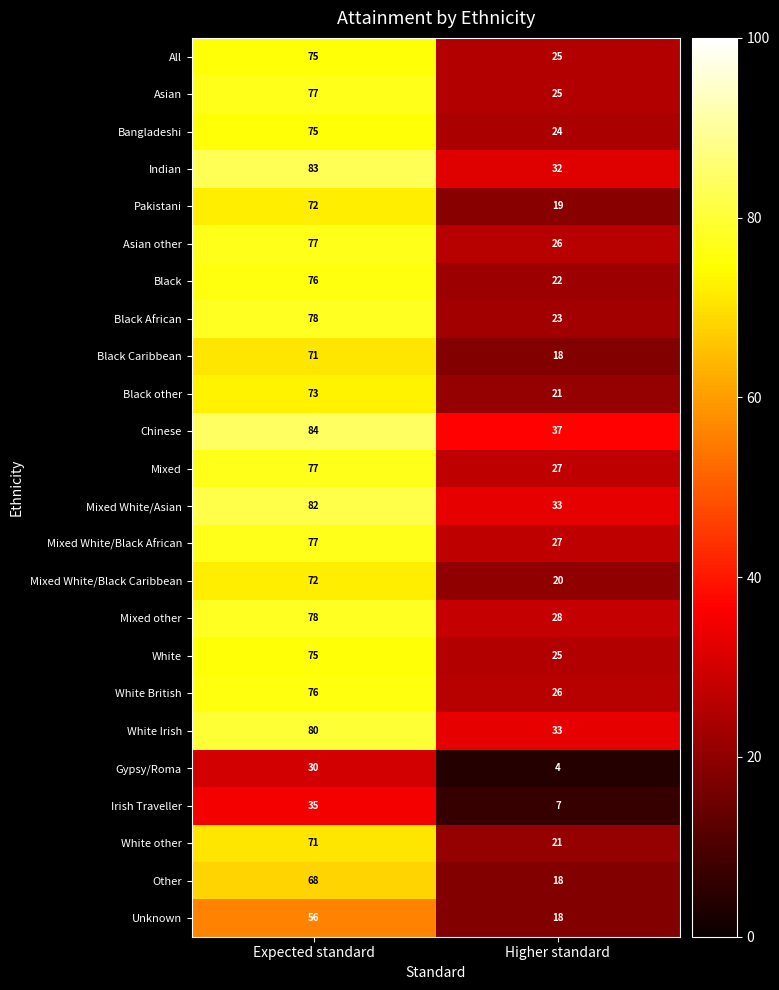

What is the difference between the Indian values at Expected standard and Higher standard?

51